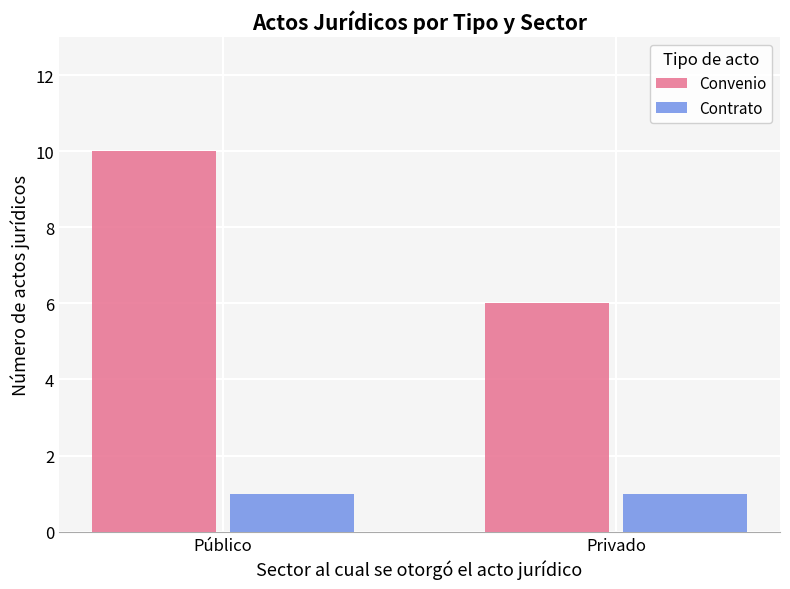

List the series in order of their peak value, lowest first.

Contrato, Convenio